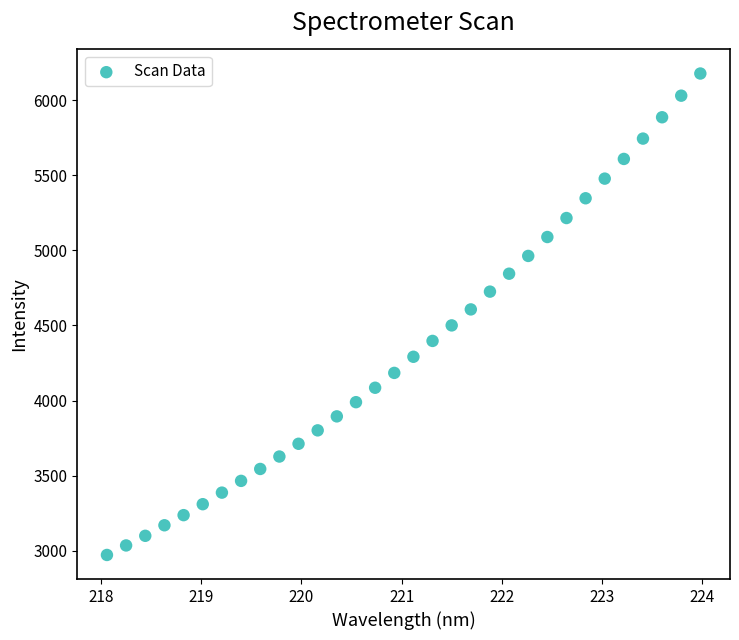

What is the range of Y values (max minus min)?

3203.3